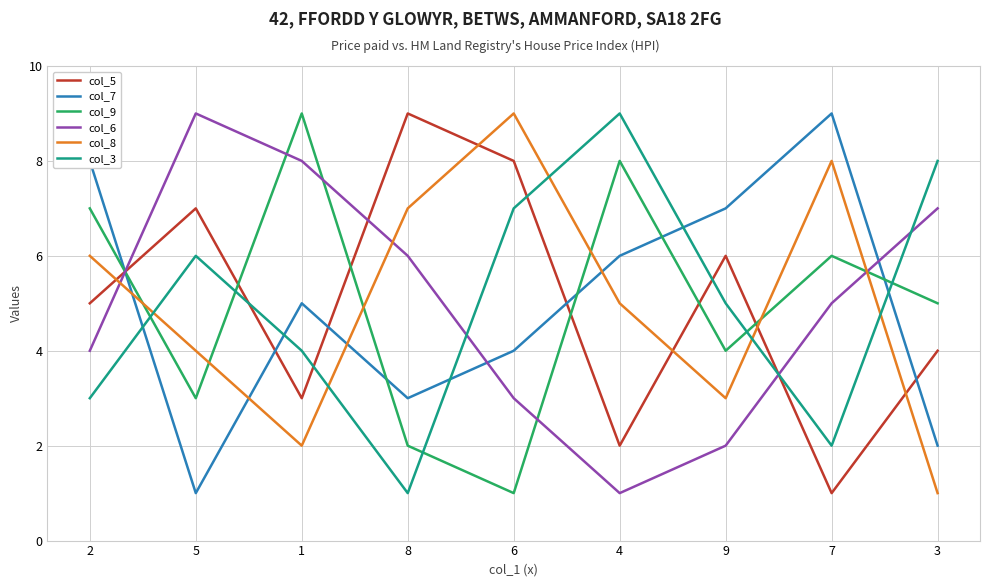

Rank the series at 4 from lowest to highest value.

col_6, col_5, col_8, col_7, col_9, col_3